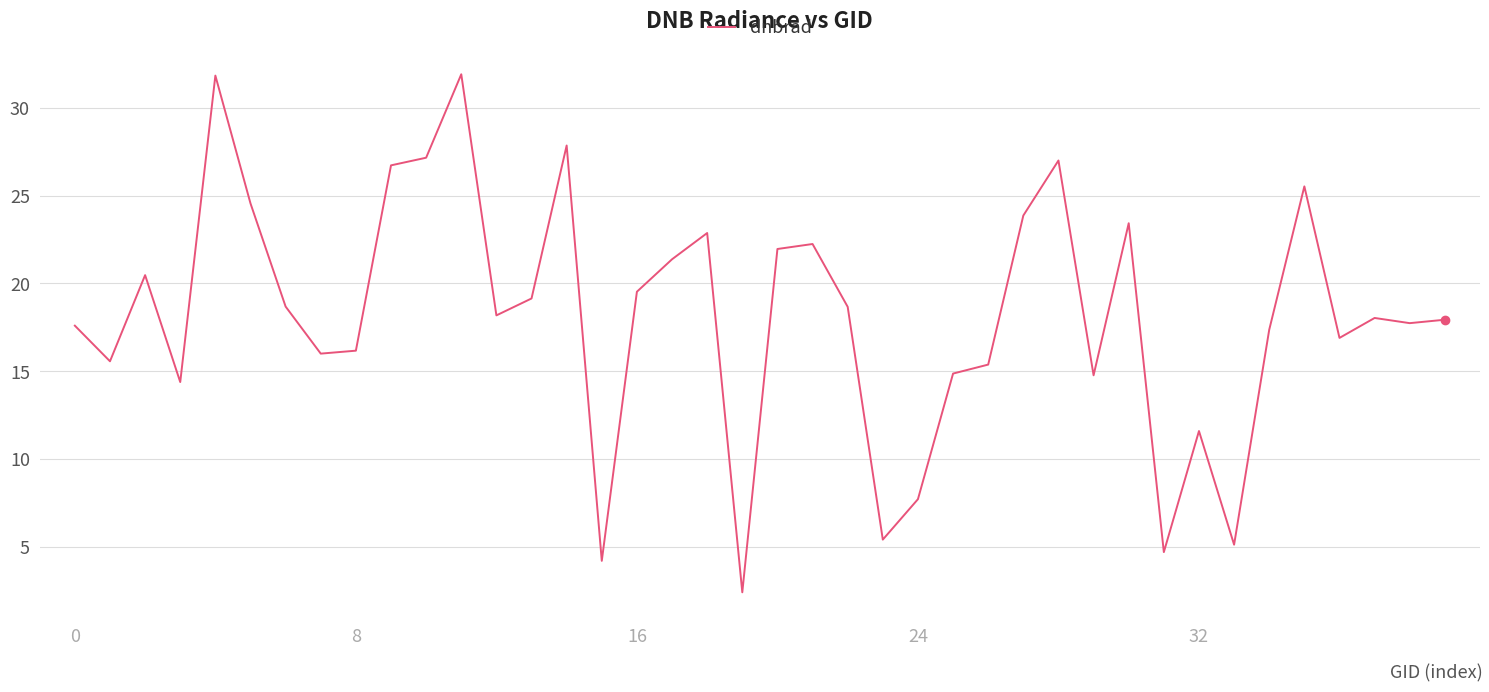

What is the difference between the second highest and second lowest values?

27.6